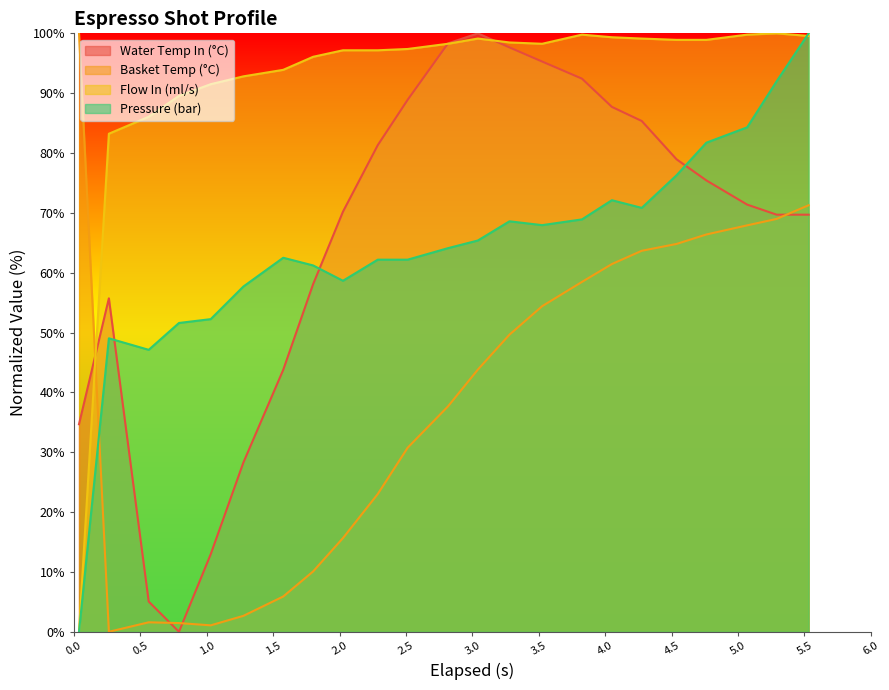

Which series has the largest total across all categories?

Flow In (ml/s)